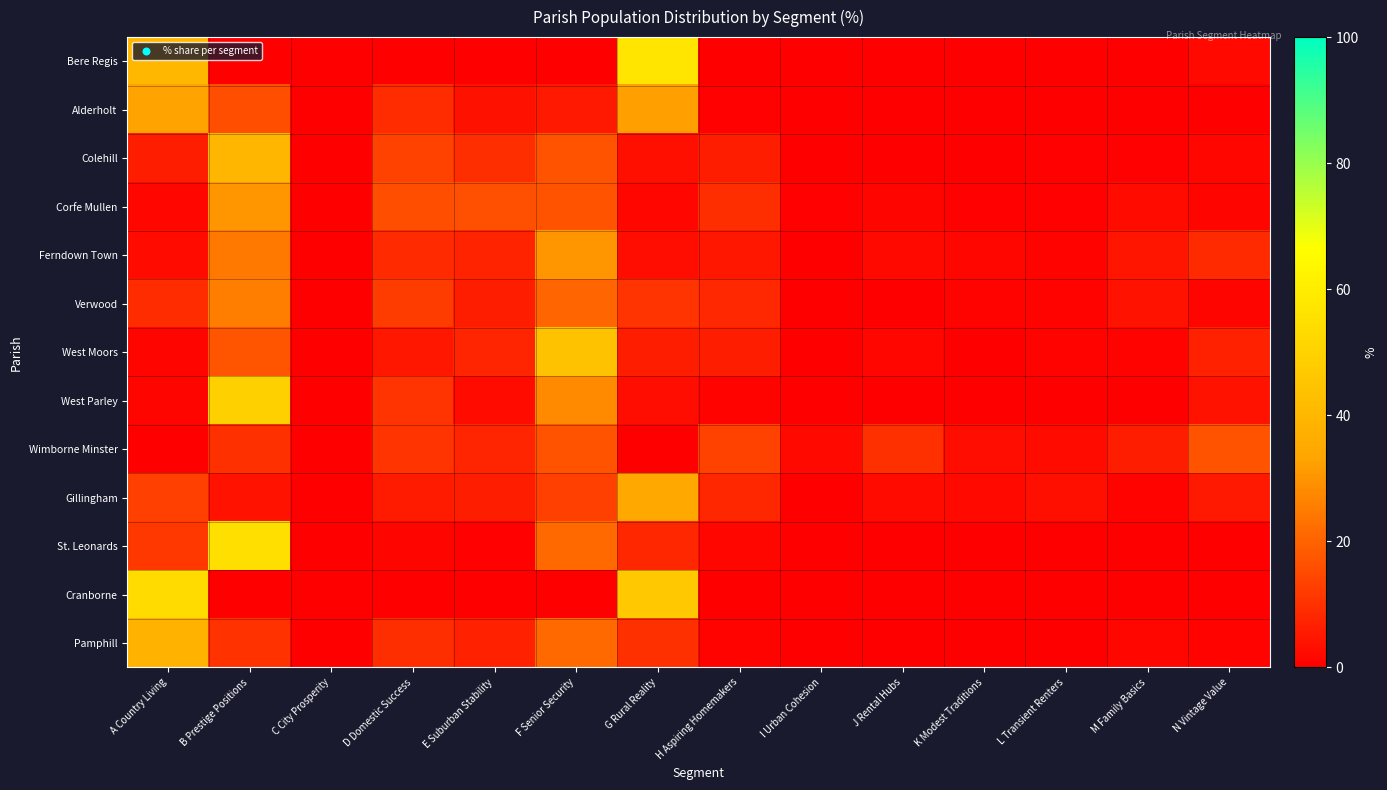

Reading left to right, what are all the values shown in this chart?

Bere Regis: A Country Living=40.0	B Prestige Positions=0.1	C City Prosperity=0.0	D Domestic Success=0.2	E Suburban Stability=0.0	F Senior Security=0.1	G Rural Reality=57.1	H Aspiring Homemakers=0.2	I Urban Cohesion=0.0	J Rental Hubs=0.0	K Modest Traditions=0.0	L Transient Renters=0.0	M Family Basics=0.0	N Vintage Value=2.2
Alderholt: A Country Living=32.8	B Prestige Positions=15.9	C City Prosperity=0.0	D Domestic Success=9.0	E Suburban Stability=3.8	F Senior Security=5.4	G Rural Reality=32.3	H Aspiring Homemakers=0.7	I Urban Cohesion=0.0	J Rental Hubs=0.0	K Modest Traditions=0.0	L Transient Renters=0.0	M Family Basics=0.0	N Vintage Value=0.0
Colehill: A Country Living=6.0	B Prestige Positions=39.8	C City Prosperity=0.0	D Domestic Success=13.3	E Suburban Stability=9.6	F Senior Security=16.9	G Rural Reality=3.4	H Aspiring Homemakers=6.2	I Urban Cohesion=0.0	J Rental Hubs=0.3	K Modest Traditions=0.3	L Transient Renters=0.7	M Family Basics=0.6	N Vintage Value=1.6
Corfe Mullen: A Country Living=1.9	B Prestige Positions=30.3	C City Prosperity=0.0	D Domestic Success=15.8	E Suburban Stability=16.0	F Senior Security=16.9	G Rural Reality=1.7	H Aspiring Homemakers=9.6	I Urban Cohesion=0.6	J Rental Hubs=1.2	K Modest Traditions=0.6	L Transient Renters=0.8	M Family Basics=2.5	N Vintage Value=1.5
Ferndown Town: A Country Living=2.5	B Prestige Positions=24.5	C City Prosperity=0.0	D Domestic Success=9.0	E Suburban Stability=7.4	F Senior Security=30.4	G Rural Reality=2.8	H Aspiring Homemakers=5.0	I Urban Cohesion=0.0	J Rental Hubs=2.0	K Modest Traditions=1.9	L Transient Renters=1.1	M Family Basics=4.4	N Vintage Value=8.7
Verwood: A Country Living=9.0	B Prestige Positions=25.5	C City Prosperity=0.0	D Domestic Success=12.2	E Suburban Stability=6.0	F Senior Security=20.5	G Rural Reality=10.8	H Aspiring Homemakers=8.3	I Urban Cohesion=0.0	J Rental Hubs=0.0	K Modest Traditions=1.0	L Transient Renters=1.0	M Family Basics=4.2	N Vintage Value=1.4
West Moors: A Country Living=1.3	B Prestige Positions=17.3	C City Prosperity=0.0	D Domestic Success=5.1	E Suburban Stability=7.8	F Senior Security=44.1	G Rural Reality=6.2	H Aspiring Homemakers=6.2	I Urban Cohesion=0.0	J Rental Hubs=1.8	K Modest Traditions=0.2	L Transient Renters=0.9	M Family Basics=1.1	N Vintage Value=6.8
West Parley: A Country Living=1.5	B Prestige Positions=49.2	C City Prosperity=0.0	D Domestic Success=10.9	E Suburban Stability=2.5	F Senior Security=27.9	G Rural Reality=2.8	H Aspiring Homemakers=1.1	I Urban Cohesion=0.0	J Rental Hubs=0.0	K Modest Traditions=0.0	L Transient Renters=0.1	M Family Basics=0.0	N Vintage Value=4.0
Wimborne Minster: A Country Living=0.0	B Prestige Positions=10.1	C City Prosperity=0.1	D Domestic Success=10.9	E Suburban Stability=7.4	F Senior Security=16.9	G Rural Reality=0.0	H Aspiring Homemakers=13.4	I Urban Cohesion=2.0	J Rental Hubs=9.9	K Modest Traditions=3.1	L Transient Renters=2.6	M Family Basics=5.9	N Vintage Value=17.0
Gillingham: A Country Living=13.2	B Prestige Positions=4.1	C City Prosperity=0.0	D Domestic Success=5.7	E Suburban Stability=6.2	F Senior Security=13.0	G Rural Reality=34.4	H Aspiring Homemakers=8.1	I Urban Cohesion=0.0	J Rental Hubs=2.7	K Modest Traditions=2.3	L Transient Renters=3.5	M Family Basics=1.1	N Vintage Value=5.2
St. Leonards: A Country Living=11.6	B Prestige Positions=54.8	C City Prosperity=0.0	D Domestic Success=1.6	E Suburban Stability=0.7	F Senior Security=21.3	G Rural Reality=8.1	H Aspiring Homemakers=1.9	I Urban Cohesion=0.0	J Rental Hubs=0.0	K Modest Traditions=0.0	L Transient Renters=0.0	M Family Basics=0.0	N Vintage Value=0.0
Cranborne: A Country Living=53.1	B Prestige Positions=0.3	C City Prosperity=0.0	D Domestic Success=0.0	E Suburban Stability=0.0	F Senior Security=0.0	G Rural Reality=46.3	H Aspiring Homemakers=0.3	I Urban Cohesion=0.0	J Rental Hubs=0.0	K Modest Traditions=0.0	L Transient Renters=0.0	M Family Basics=0.0	N Vintage Value=0.0
Pamphill: A Country Living=38.6	B Prestige Positions=10.5	C City Prosperity=0.0	D Domestic Success=9.5	E Suburban Stability=6.9	F Senior Security=21.2	G Rural Reality=9.8	H Aspiring Homemakers=1.0	I Urban Cohesion=0.0	J Rental Hubs=0.0	K Modest Traditions=0.0	L Transient Renters=0.0	M Family Basics=1.6	N Vintage Value=1.0